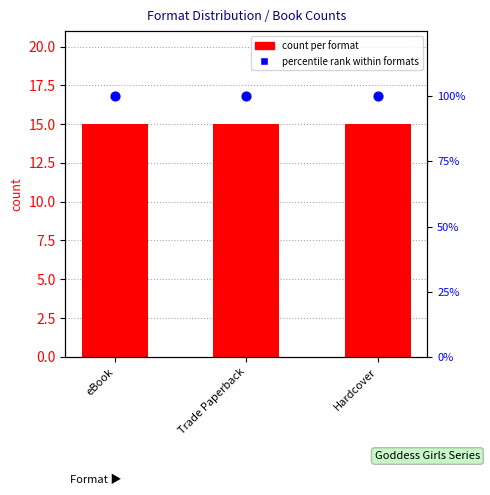

Which series reaches the maximum Y coordinate?

percentile rank within formats